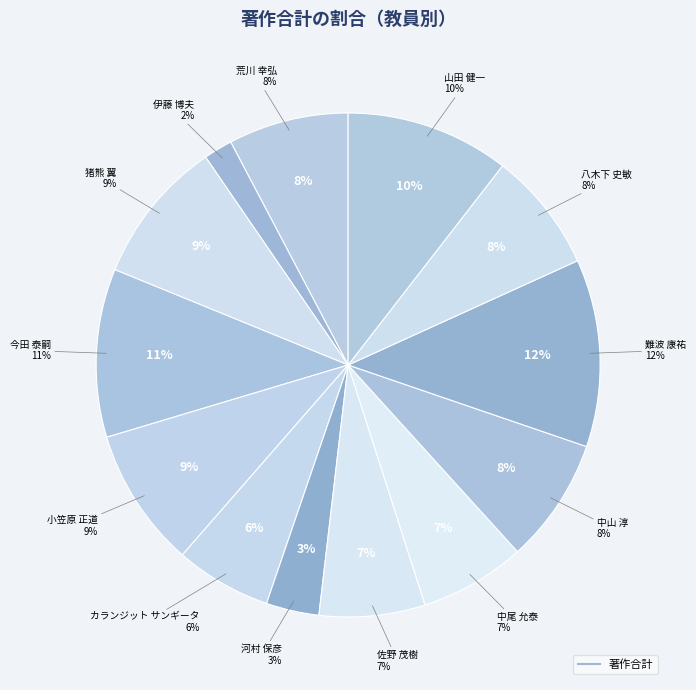

How many segments does this pie chart have?

13